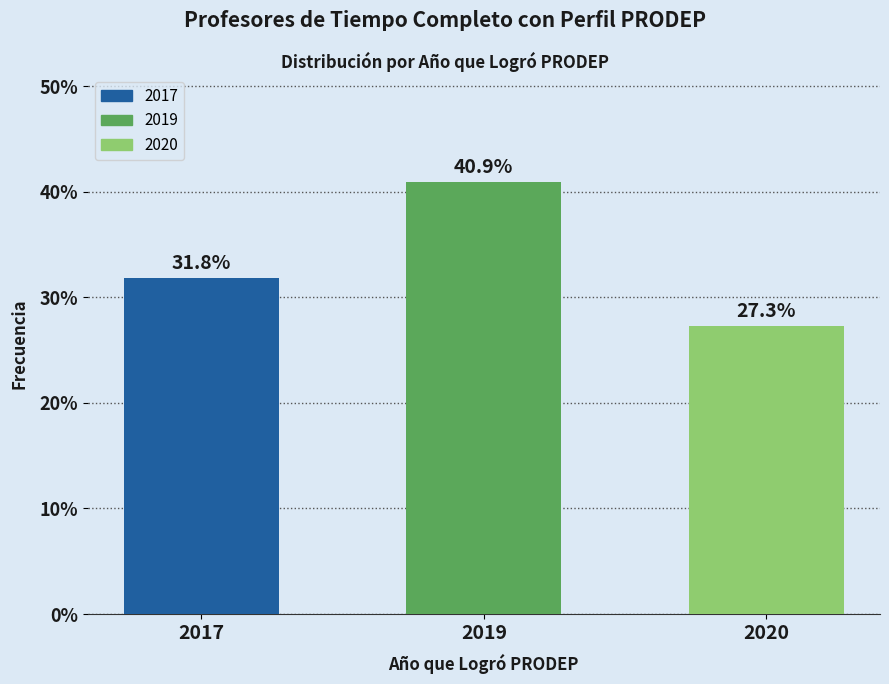

Reading right to left, extract all data points from this chart.

27.3	40.9	31.8